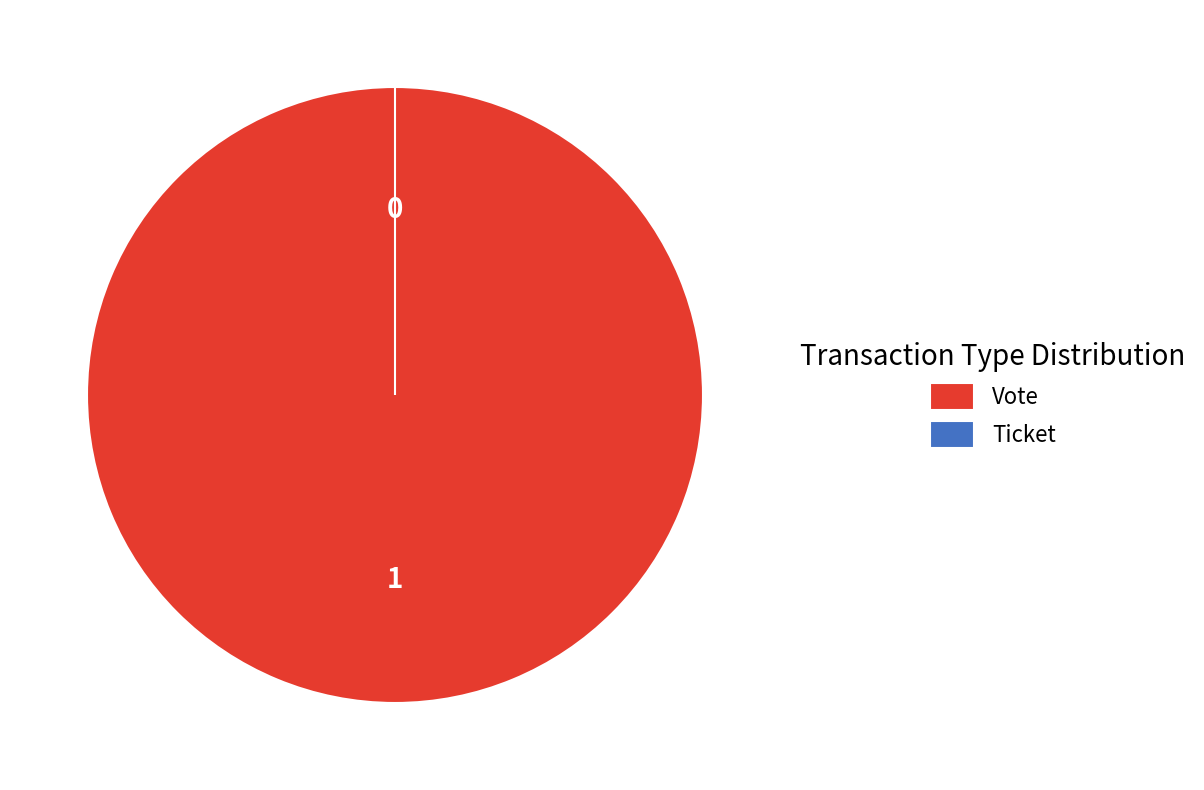

Rank the categories by value from lowest to highest.

Ticket, Vote